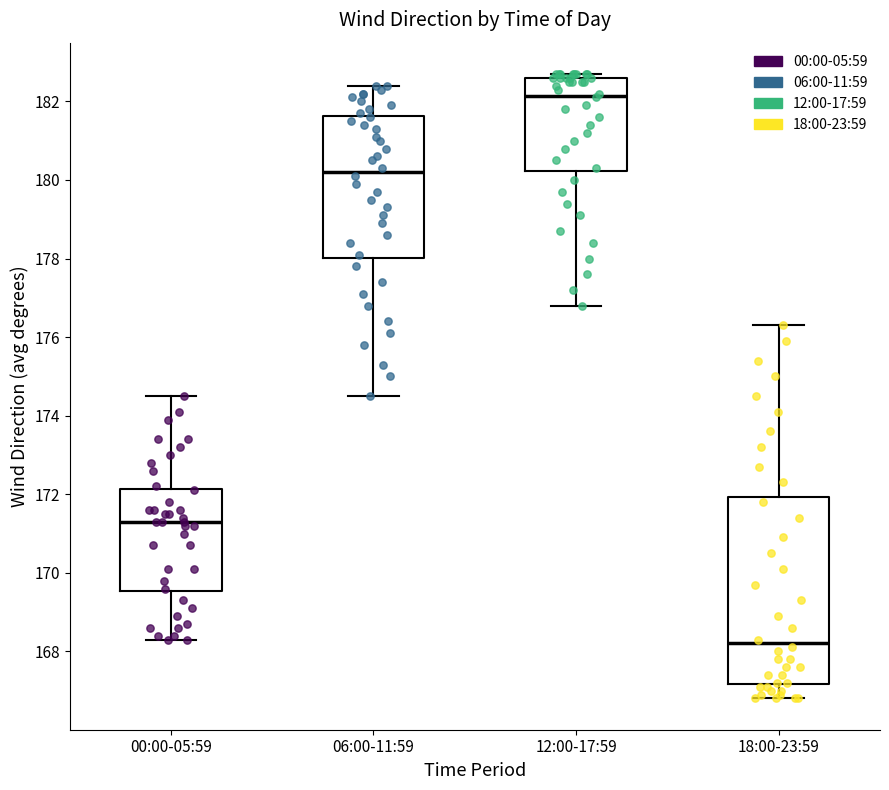

Reading left to right, transcribe this box plot: for each box, give where its median line is, the range the box spans, and where its two whiskers end, as read against the y-axis. The values are not printed on the chart, so give them approximately, as read against the axis.

00:00-05:59: median 171.4, box 169.6 to 172.2, whiskers 168.4 to 174.6
06:00-11:59: median 180.2, box 178.0 to 181.6, whiskers 174.6 to 182.4
12:00-17:59: median 182.2, box 180.2 to 182.6, whiskers 176.8 to 182.8
18:00-23:59: median 168.2, box 167.2 to 172.0, whiskers 166.8 to 176.4